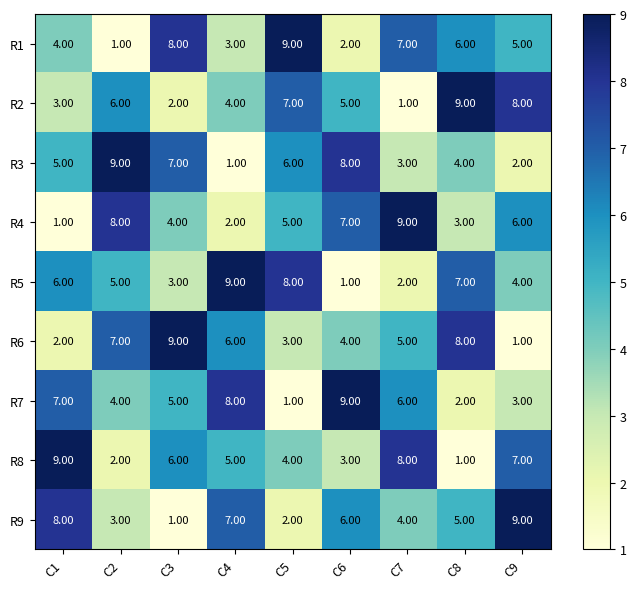

What is the total value across all series at C3?

45